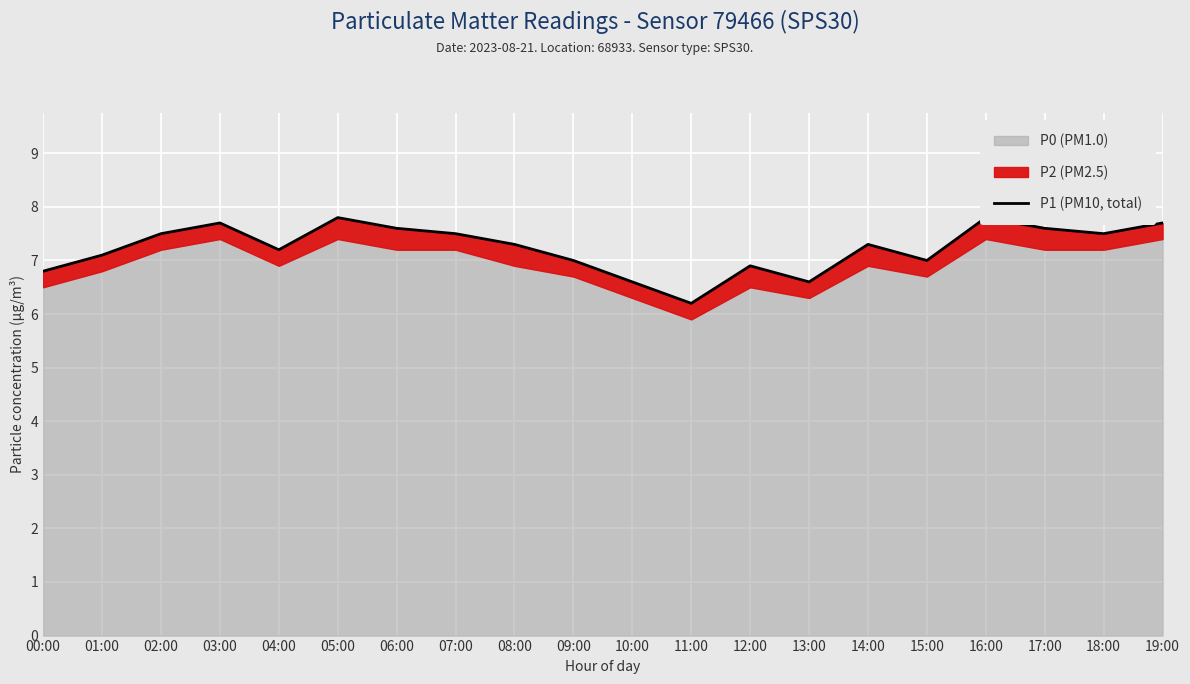

What is the value of the 14th point from the left?

6.6